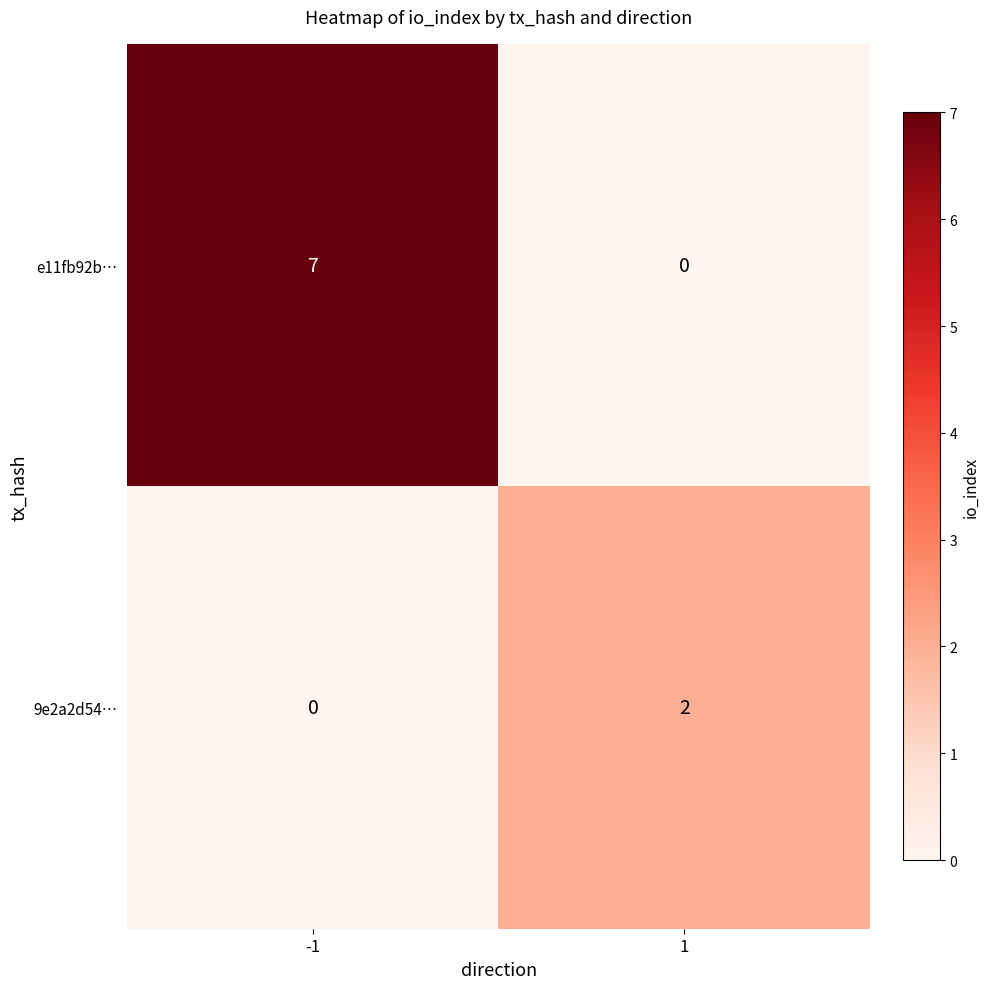

List the series in order of their overall mean, lowest first.

9e2a2d54…, e11fb92b…